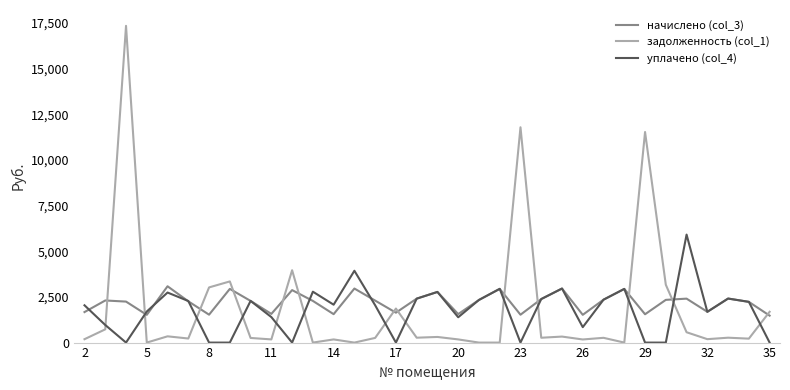

What are all the series names shown in the legend?

начислено (col_3), задолженность (col_1), уплачено (col_4)